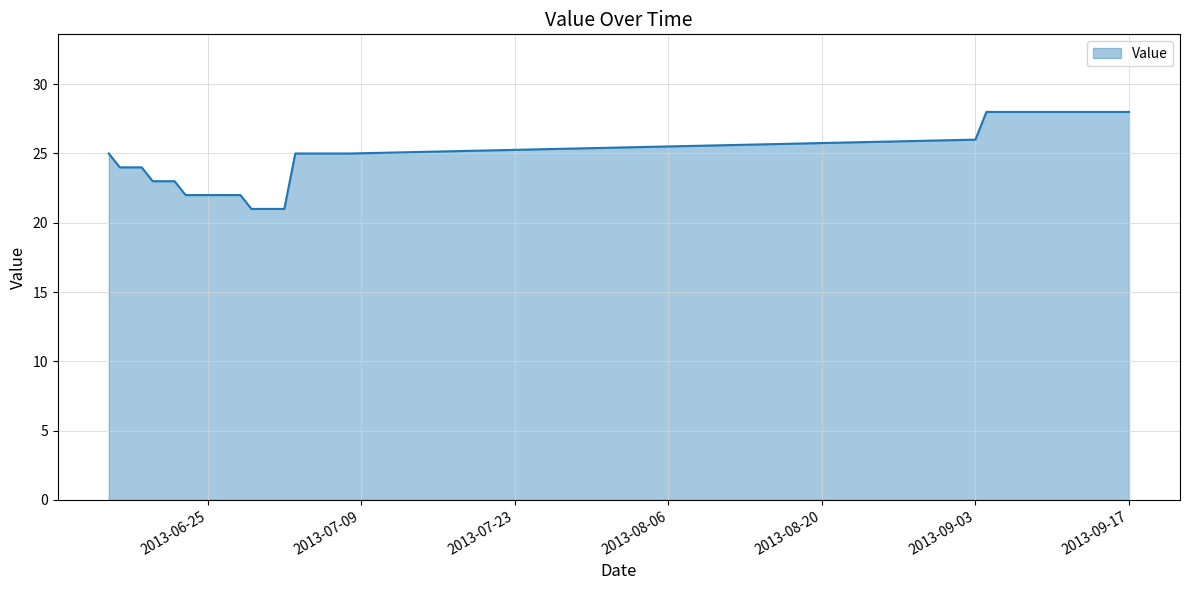

What is the change in value from 20130616 to 20130625?

-3